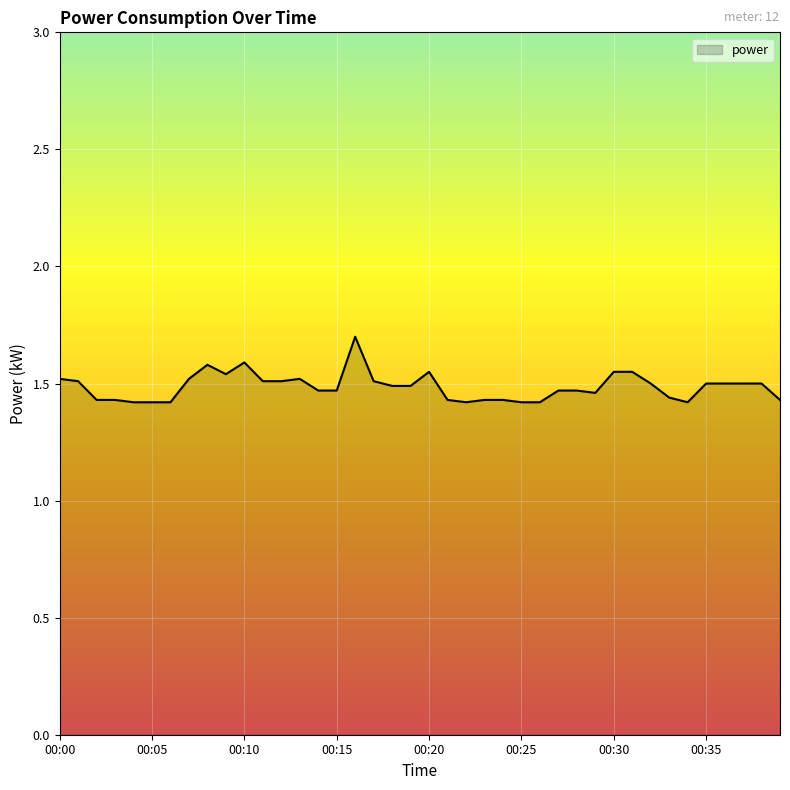

What is the difference between the maximum and minimum values?

0.3